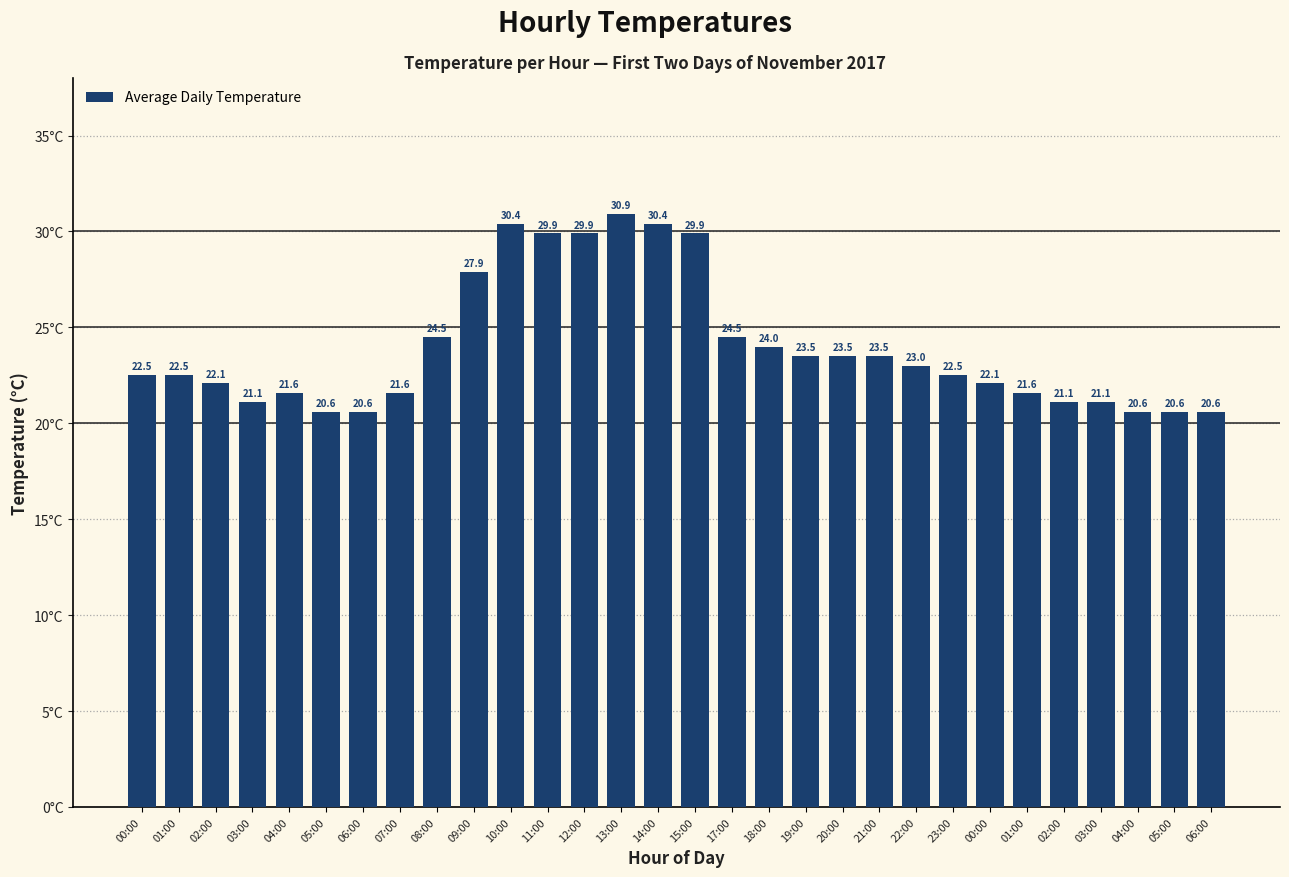

Reading left to right, extract all data points from this chart.

00:00=22.5	01:00=22.5	02:00=22.1	03:00=21.1	04:00=21.6	05:00=20.6	06:00=20.6	07:00=21.6	08:00=24.5	09:00=27.9	10:00=30.4	11:00=29.9	12:00=29.9	13:00=30.9	14:00=30.4	15:00=29.9	17:00=24.5	18:00=24.0	19:00=23.5	20:00=23.5	21:00=23.5	22:00=23.0	23:00=22.5	00:00=22.1	01:00=21.6	02:00=21.1	03:00=21.1	04:00=20.6	05:00=20.6	06:00=20.6